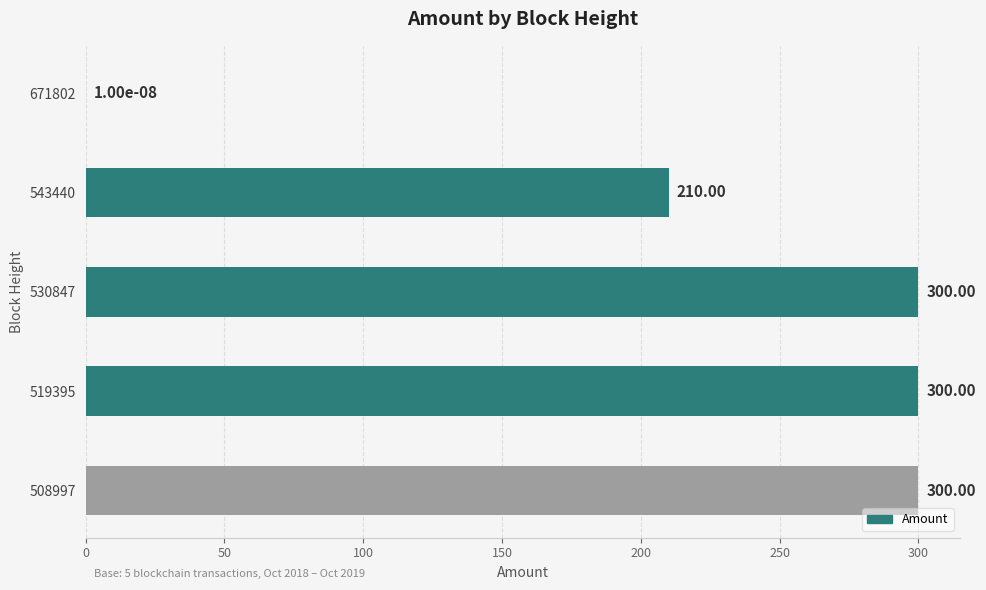

What is the change in value from 543440 to 530847?

+90.0